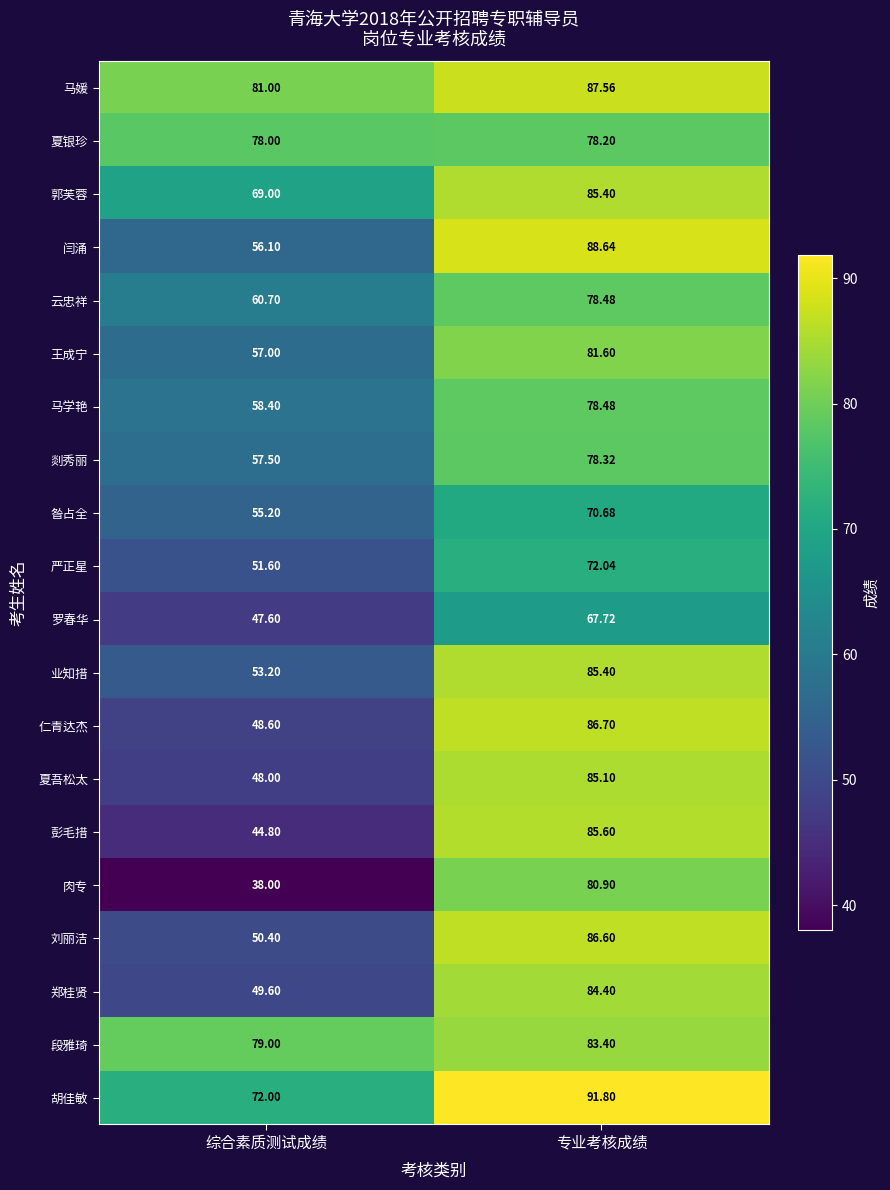

Which series has the largest total across all categories?

马媛